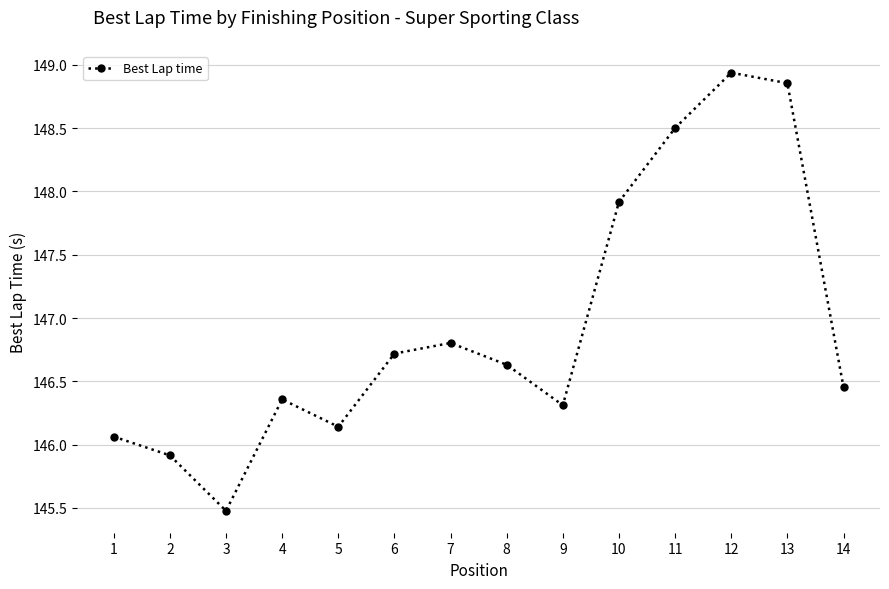

The chart shows a value of 145.9 at 2. True or false?

True